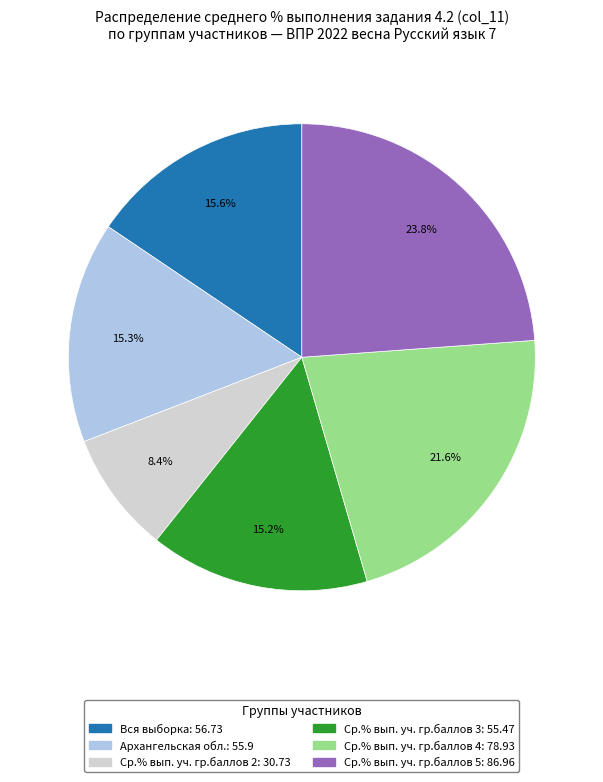

Is Ср.% вып. уч. гр.баллов 3 the majority of the pie?

No